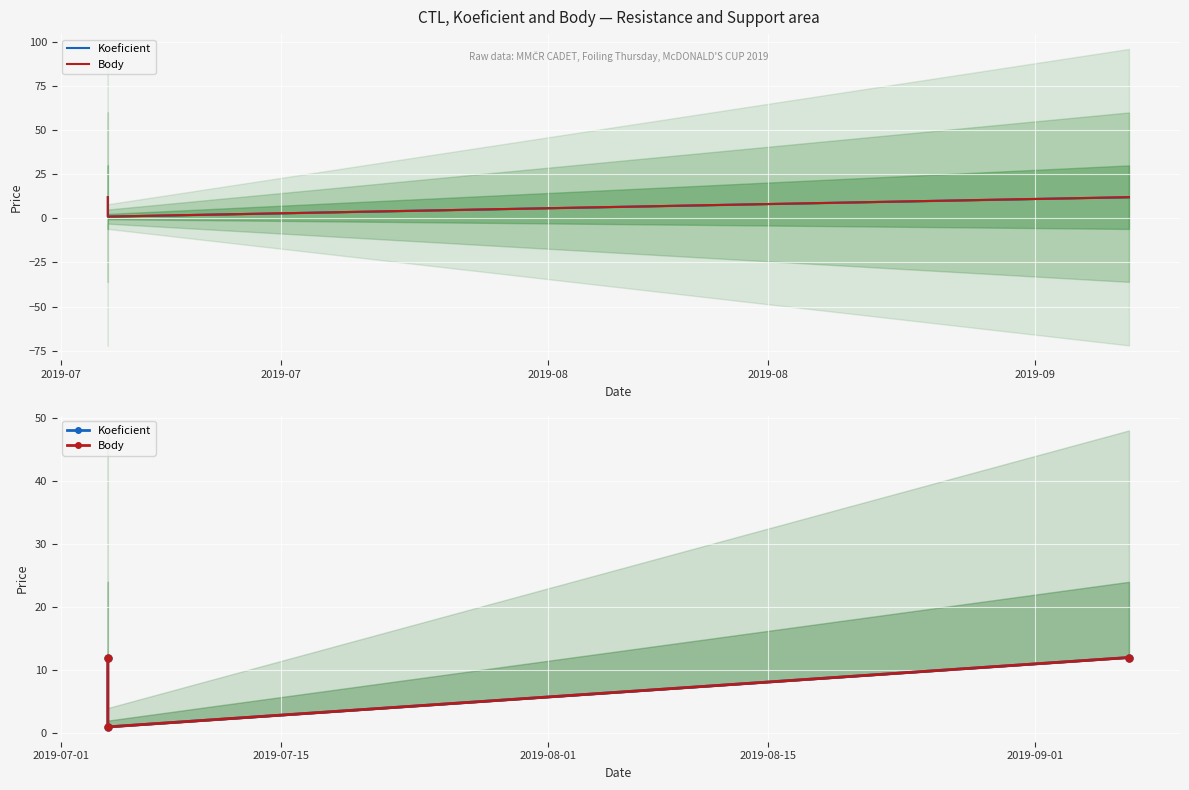

What is the value of the Koeficient point at the 2nd from the left?

12